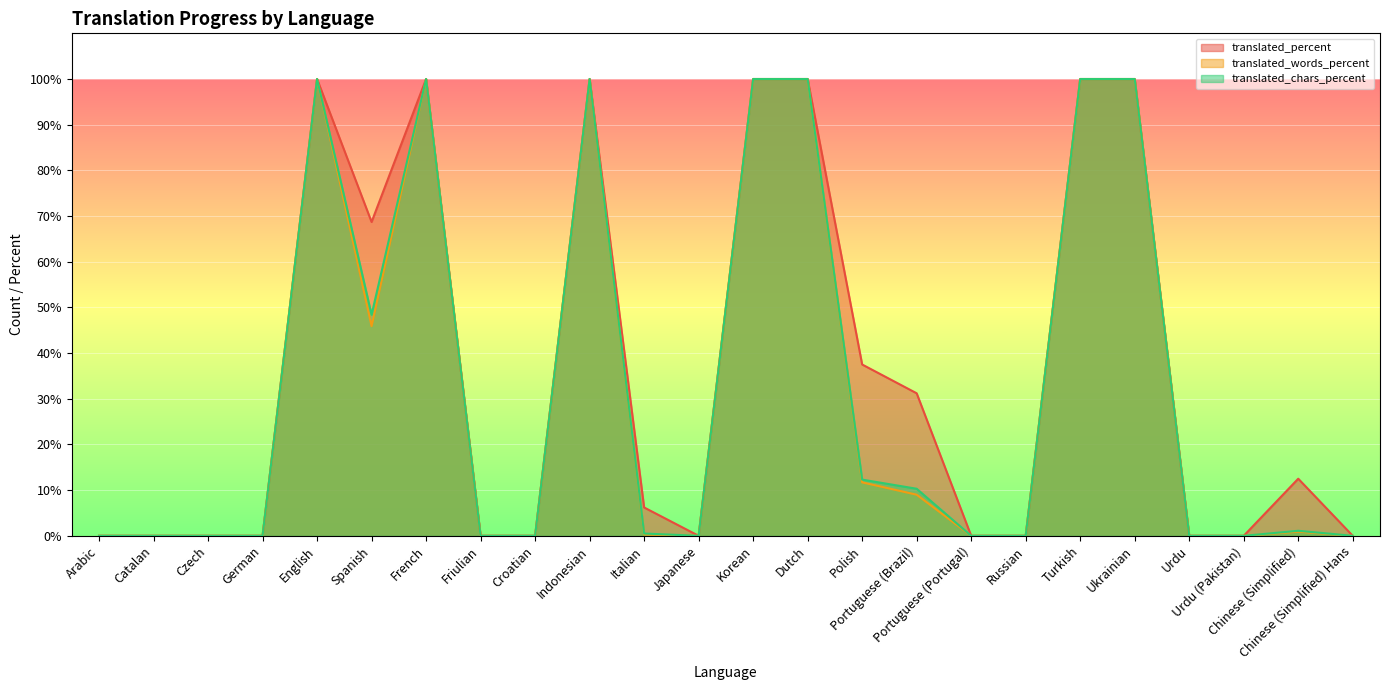

How many distinct data groups are displayed?

3